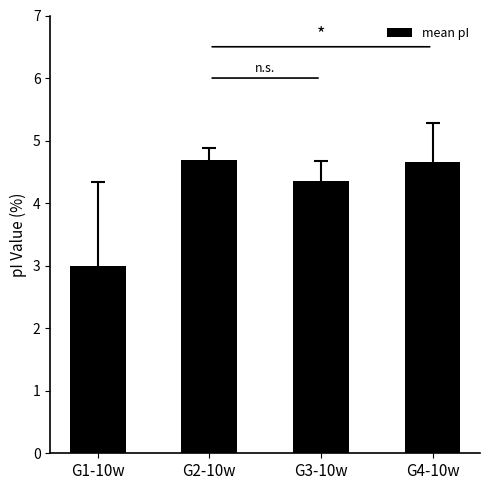

Reading right to left, extract all data points from this chart.

4.7	4.4	4.7	3.0